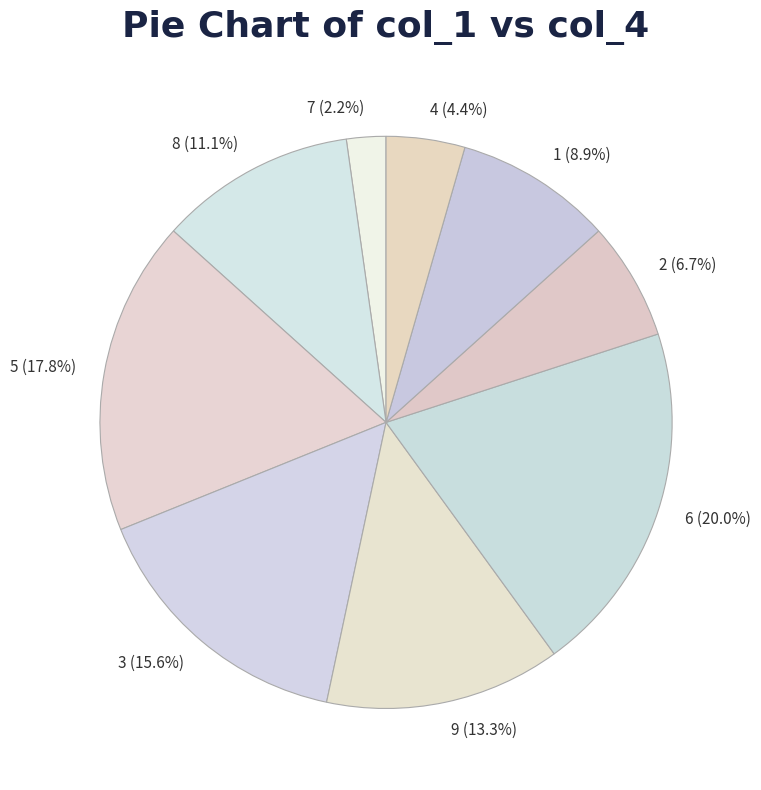

To the nearest percent, what portion does 7 represent?

2%